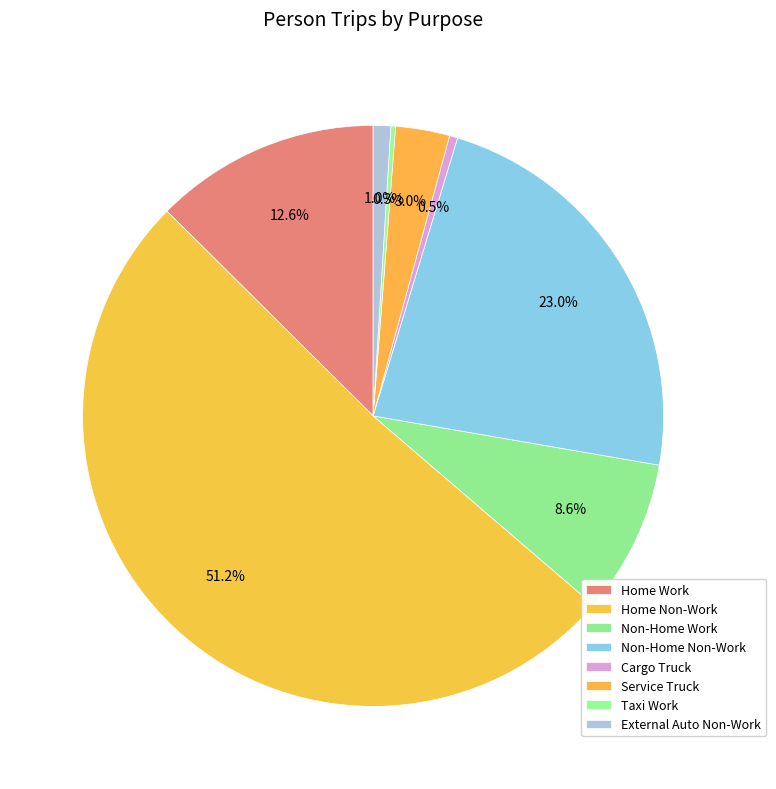

To the nearest percent, what is the difference between the largest and smallest slice percentages?

51%